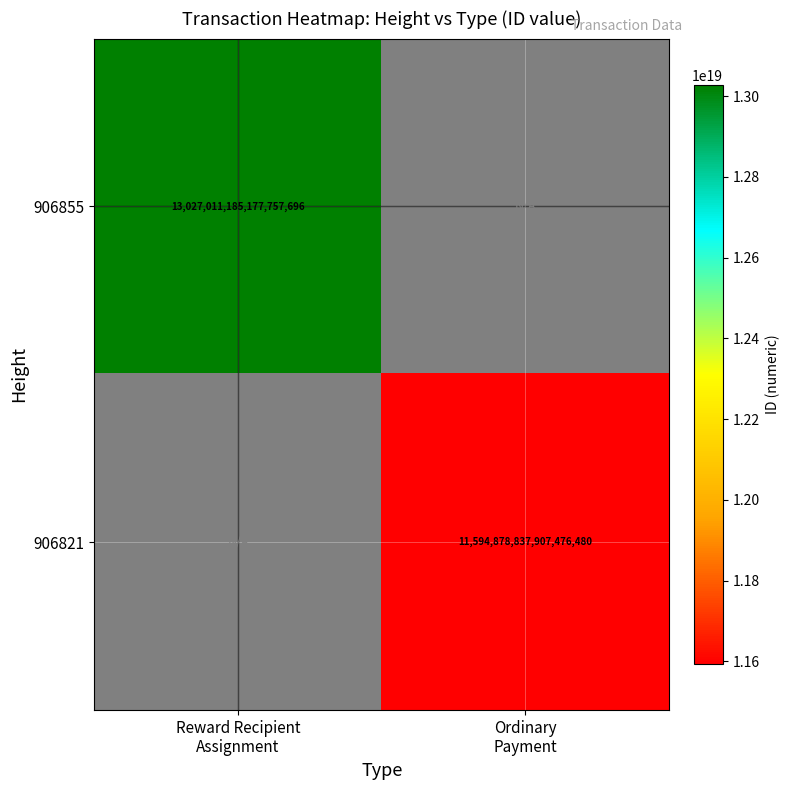

Between Reward Recipient Assignment and Ordinary Payment, which series saw the biggest shift?

906855